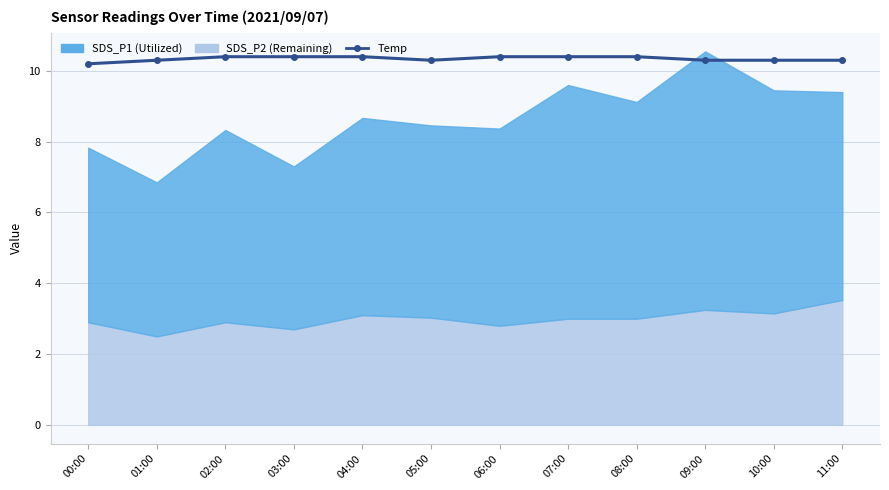

Where is the first local minimum?

05:00